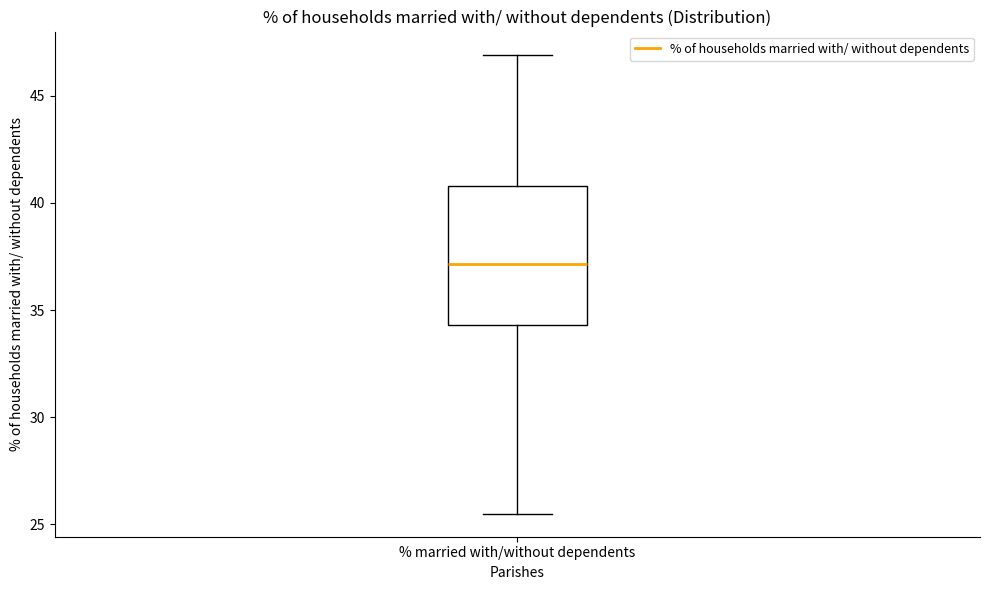

Transcribe this box plot: give where the median line is, the range the box spans, and where the two whiskers end, as read against the y-axis. The values are not printed on the chart, so give them approximately, as read against the axis.

median 37.0, box 34.5 to 41.0, whiskers 25.5 to 47.0